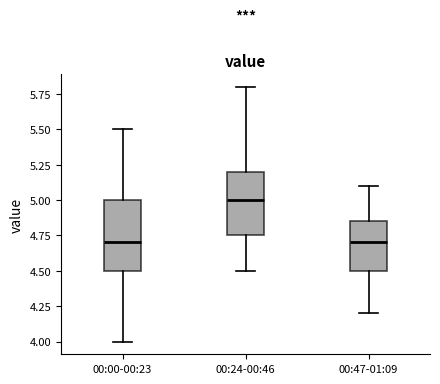

Where does the upper whisker of the box for 00:24-00:46 end on the y-axis? The values are not printed on the chart, so give them approximately, as read against the axis.

5.80